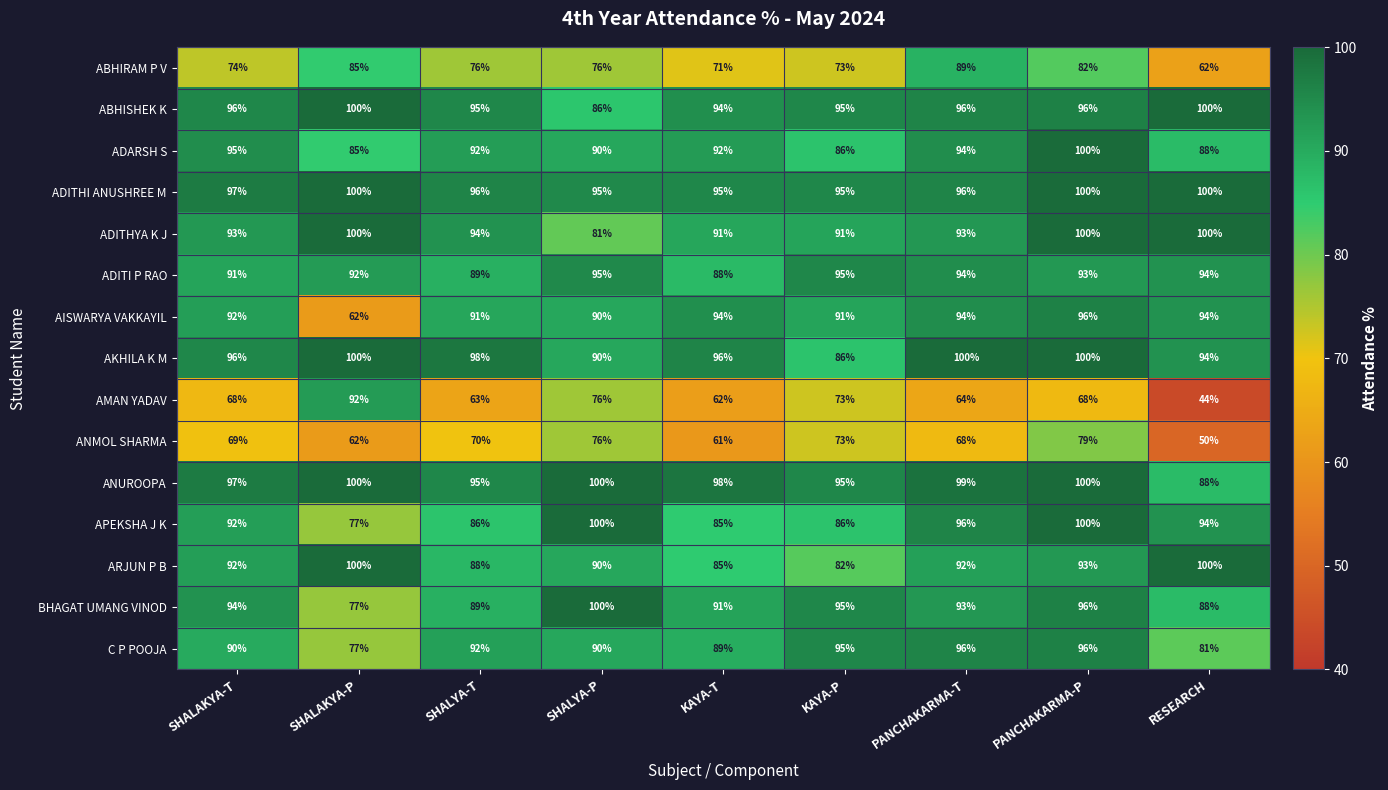

Is it true that ADITHI ANUSHREE M equals 95 at KAYA-P?

True